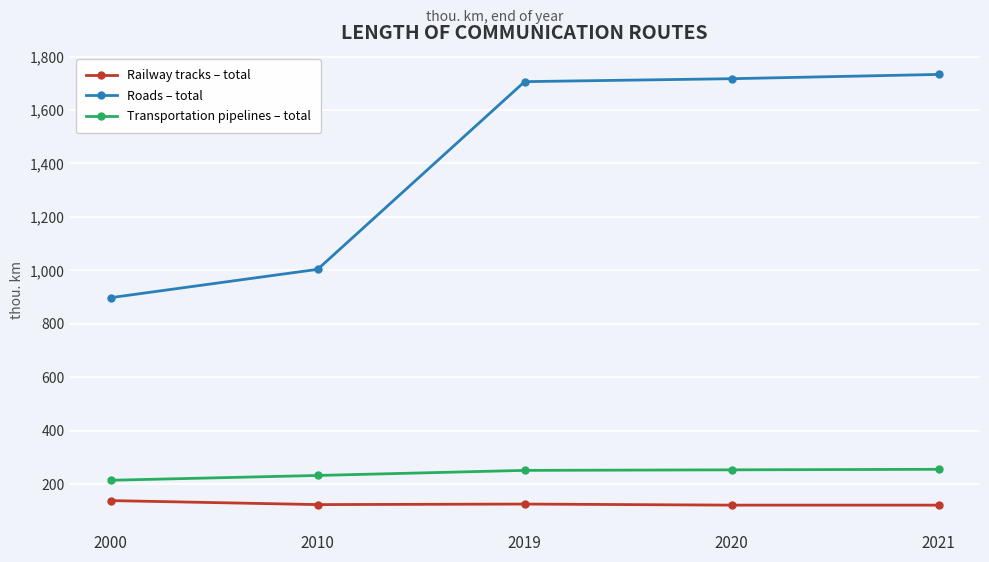

True or false: Roads – total has more than 2 interior local peaks.

False